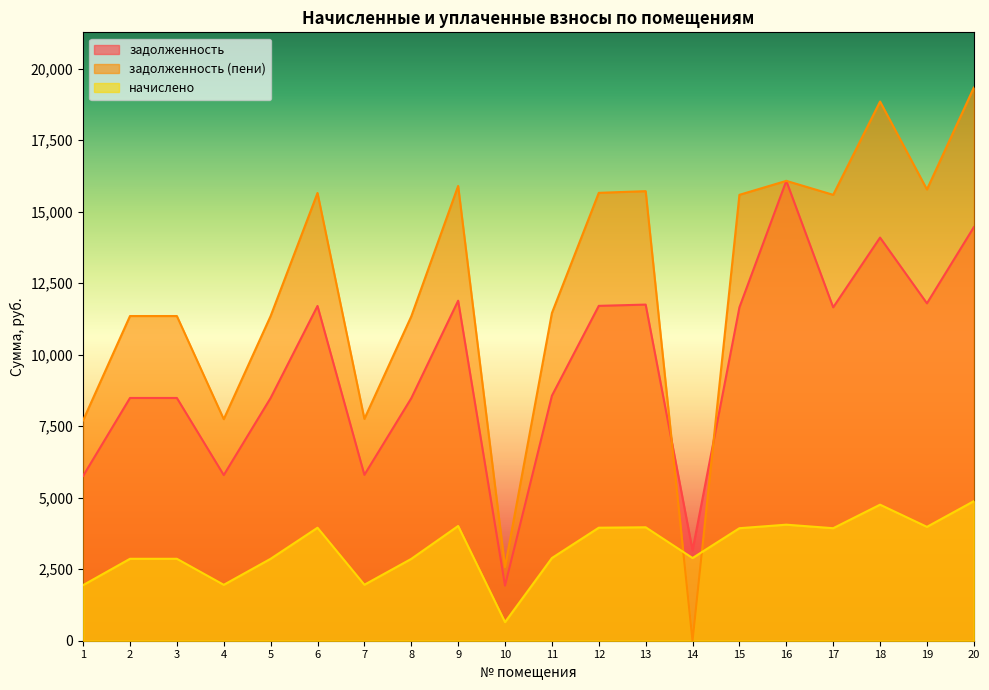

What is the difference between the second highest and second lowest values in the начислено series?

2812.3